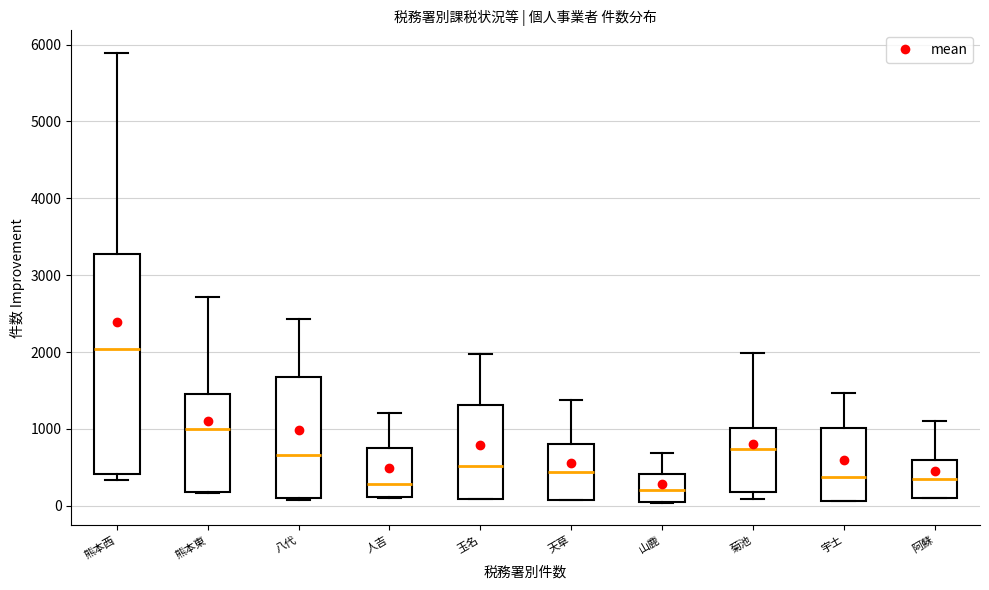

Where does the upper whisker of the box for 天草 end on the y-axis? The values are not printed on the chart, so give them approximately, as read against the axis.

1400